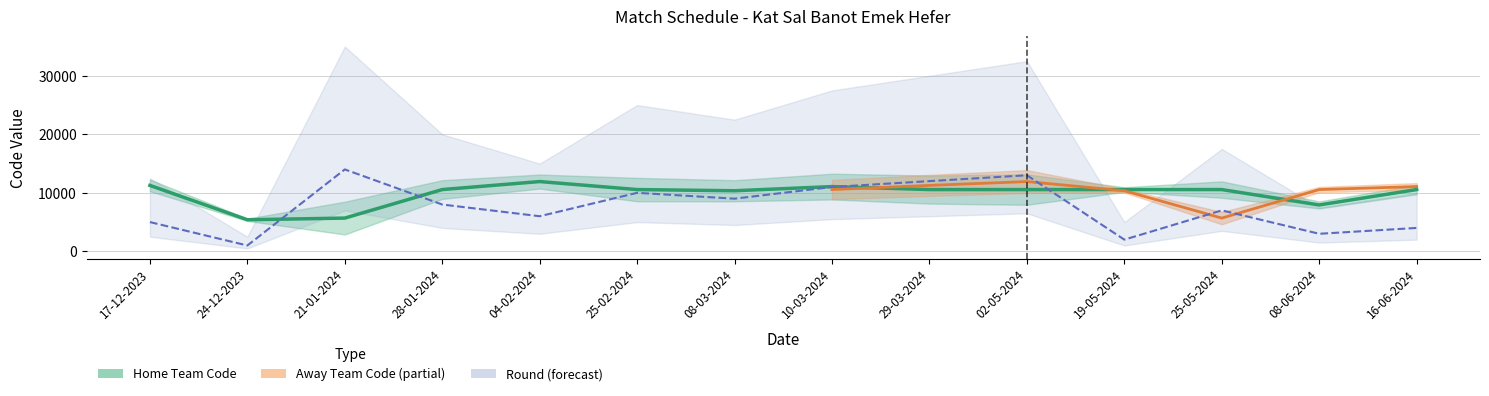

Where is the first local minimum?

24-12-2023